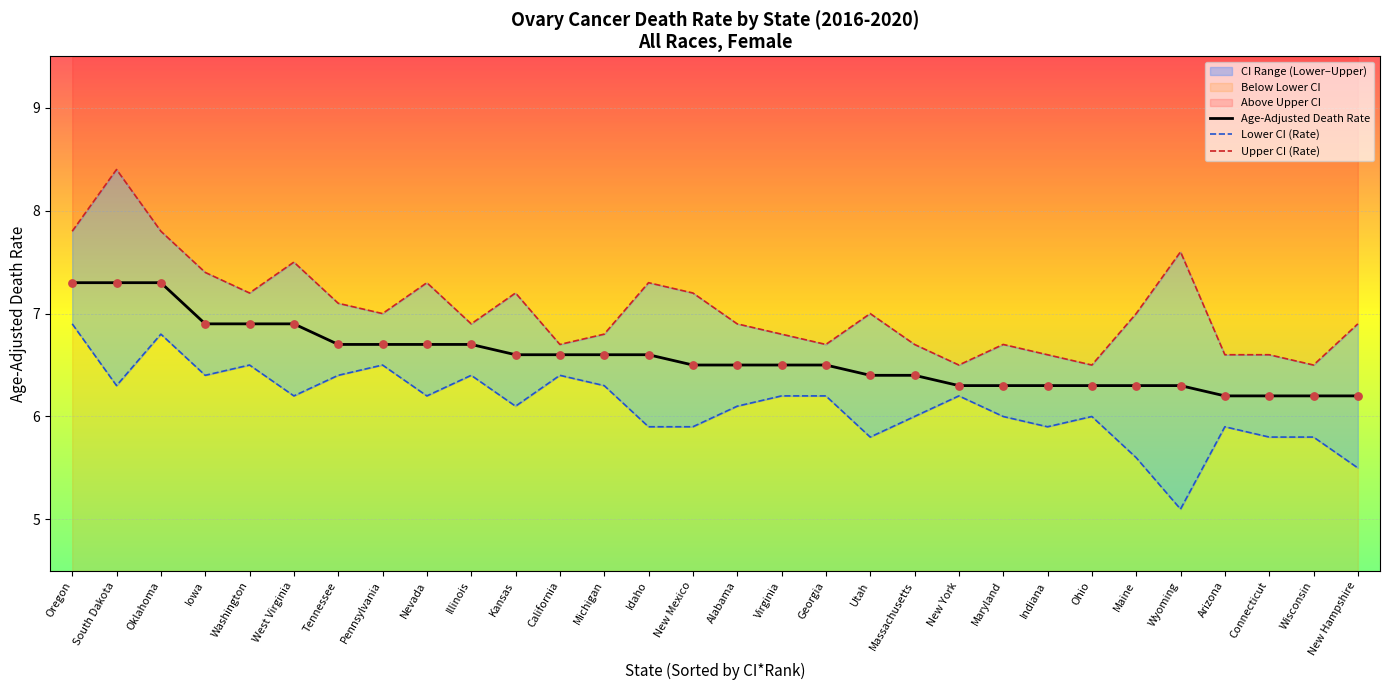

The Age-Adjusted Death Rate series shows 6.9 at Iowa. True or false?

True